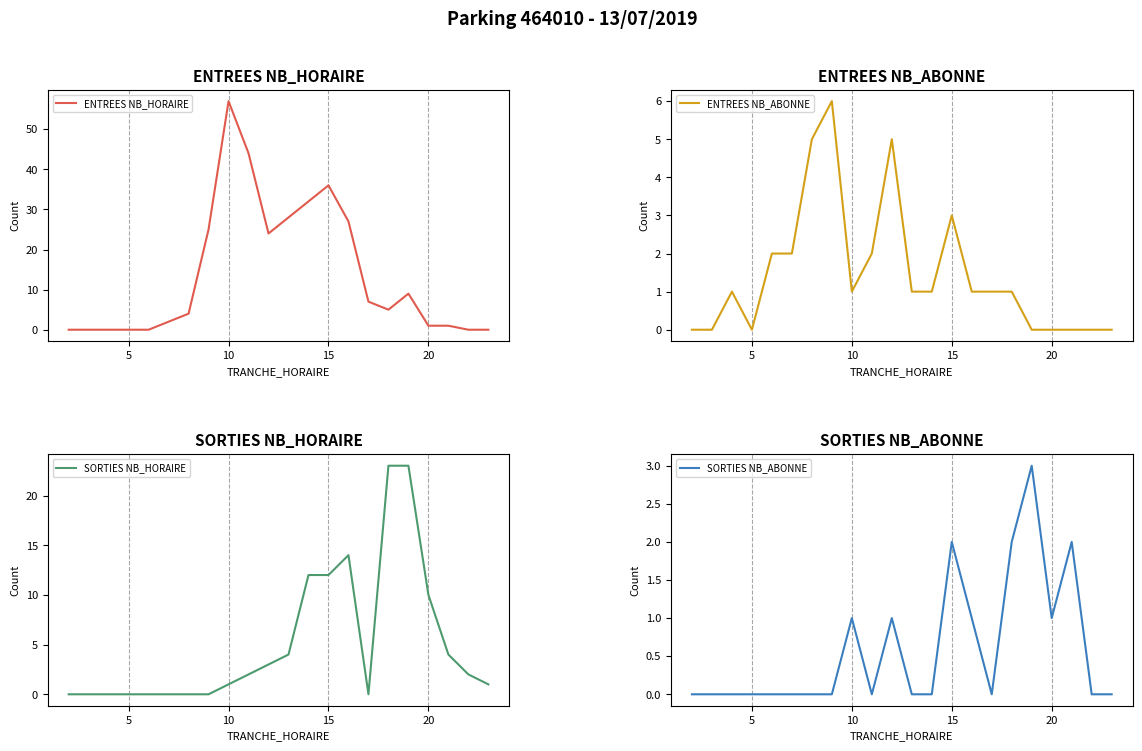

Which category has the highest value in the ENTREES NB_HORAIRE series?

10